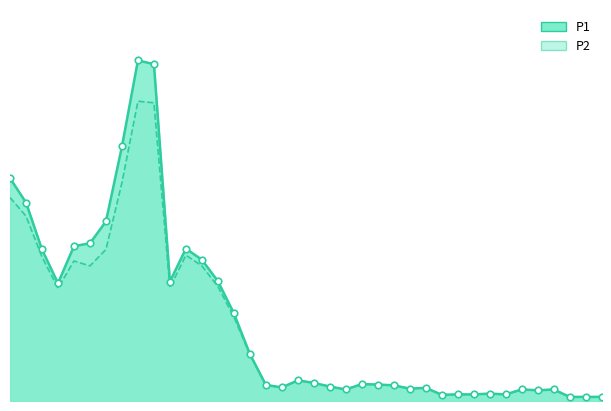

Is the value of P2 at 03:35 greater than the value of P1 at 03:05?

No